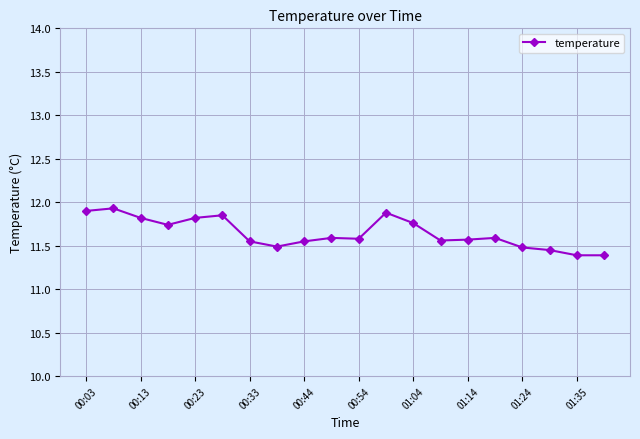

What is the difference between the maximum and minimum values?

0.5